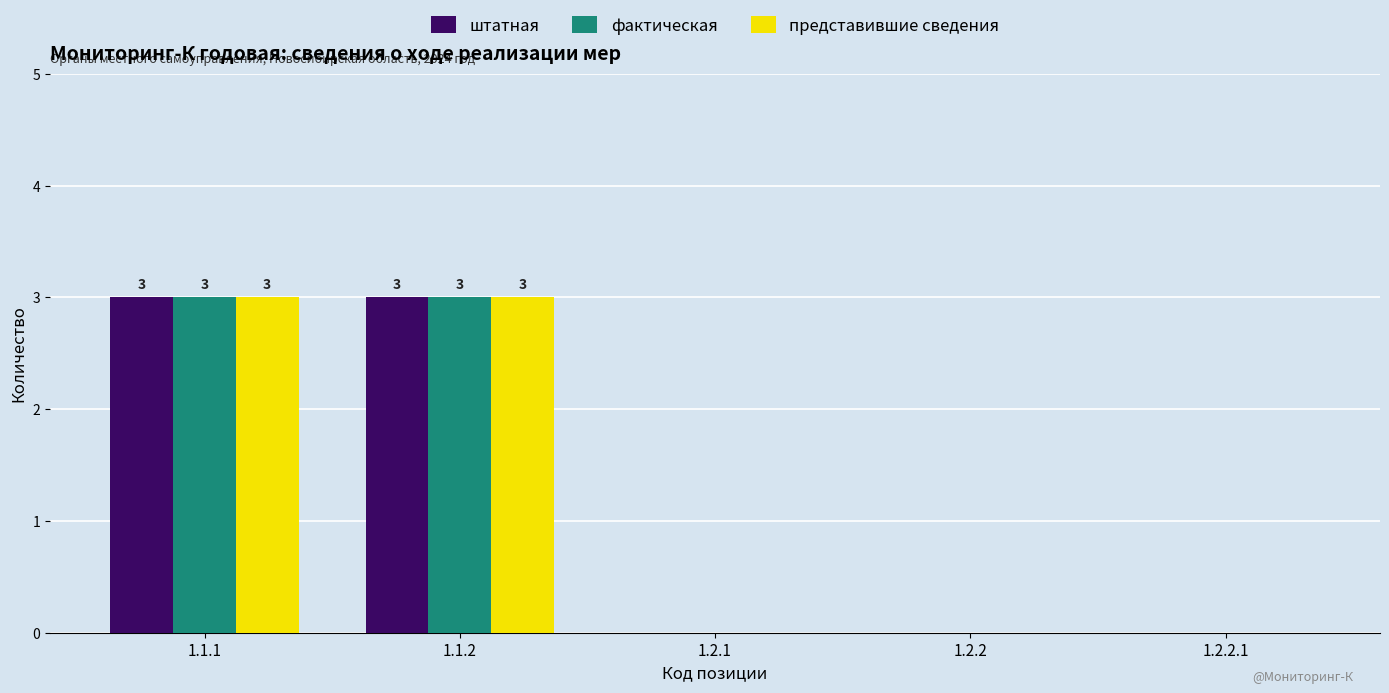

The value of штатная at 1.2.2 is 0. True or false?

True